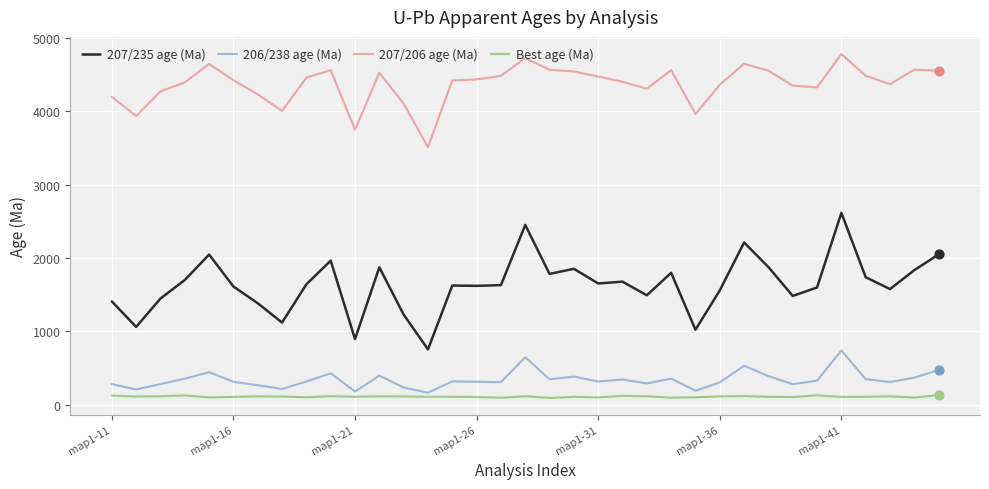

What are all the series names shown in the legend?

207/235 age (Ma), 206/238 age (Ma), 207/206 age (Ma), Best age (Ma)